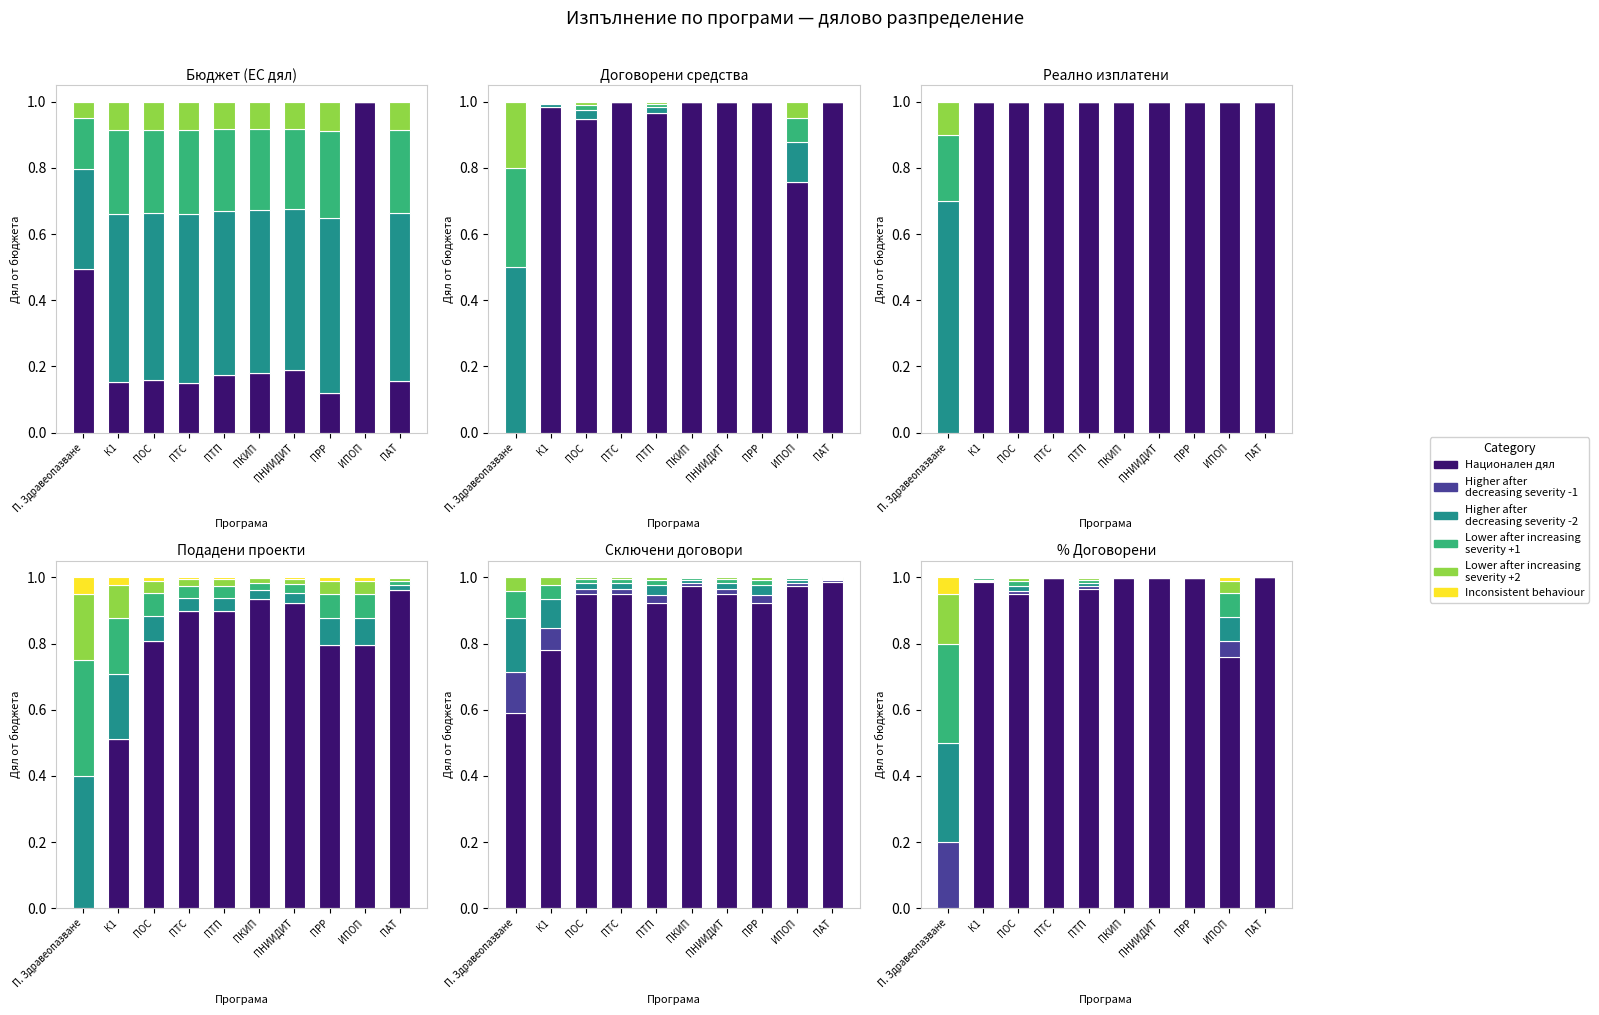

Rank the categories by lower_inc2 value from highest to lowest.

П. Здравеопазване, ИПОП, ПОС, ПТП, К1, ПРР, ПТС, ПКИП, ПНИИДИТ, ПАТ